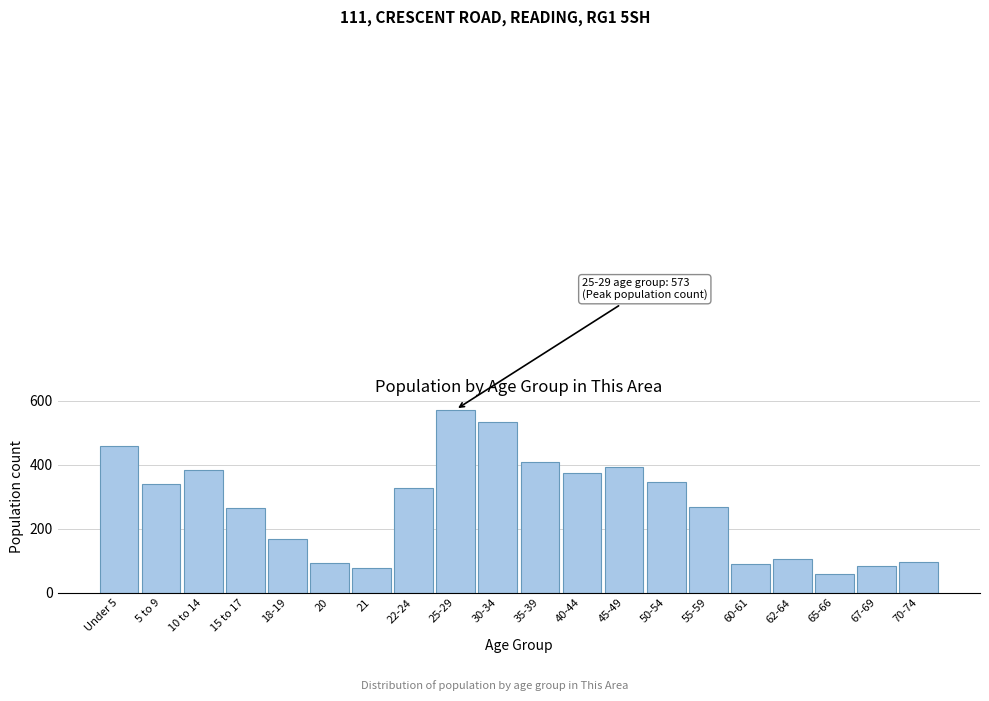

What value does the data have at 50-54, to the nearest 50?

350